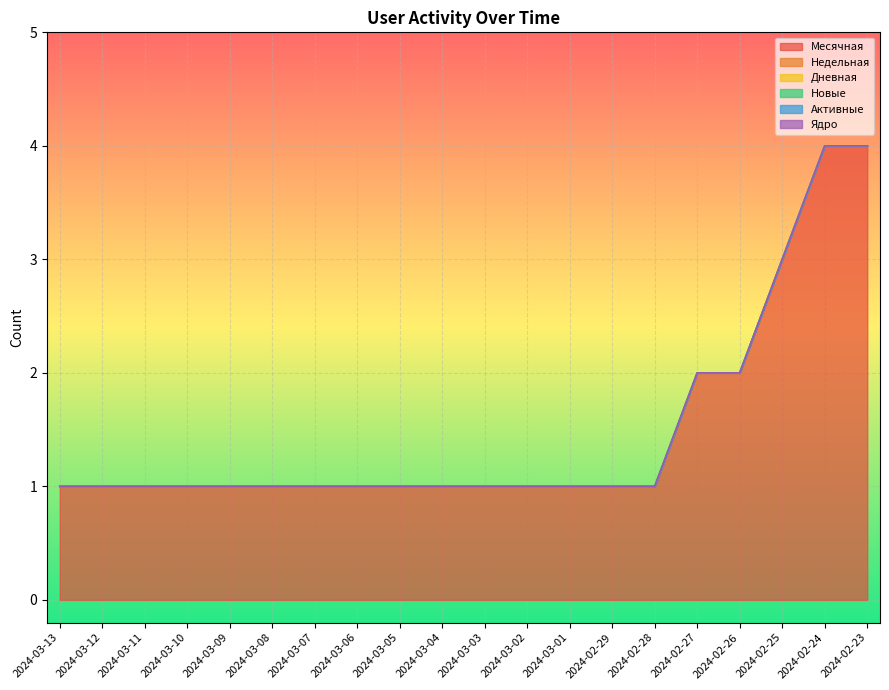

Which series has the largest total across all categories?

Месячная